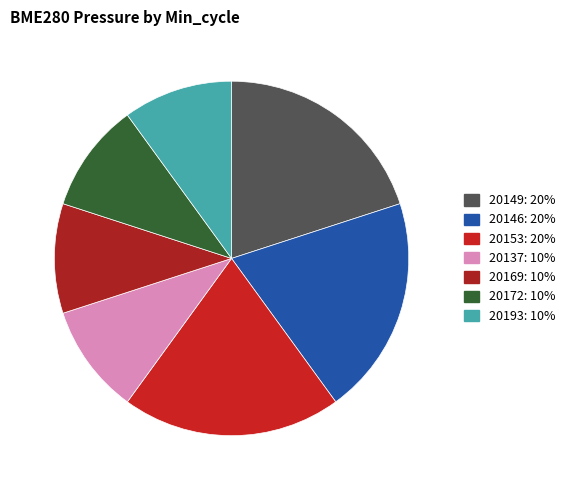

How many slices are in this pie chart?

7